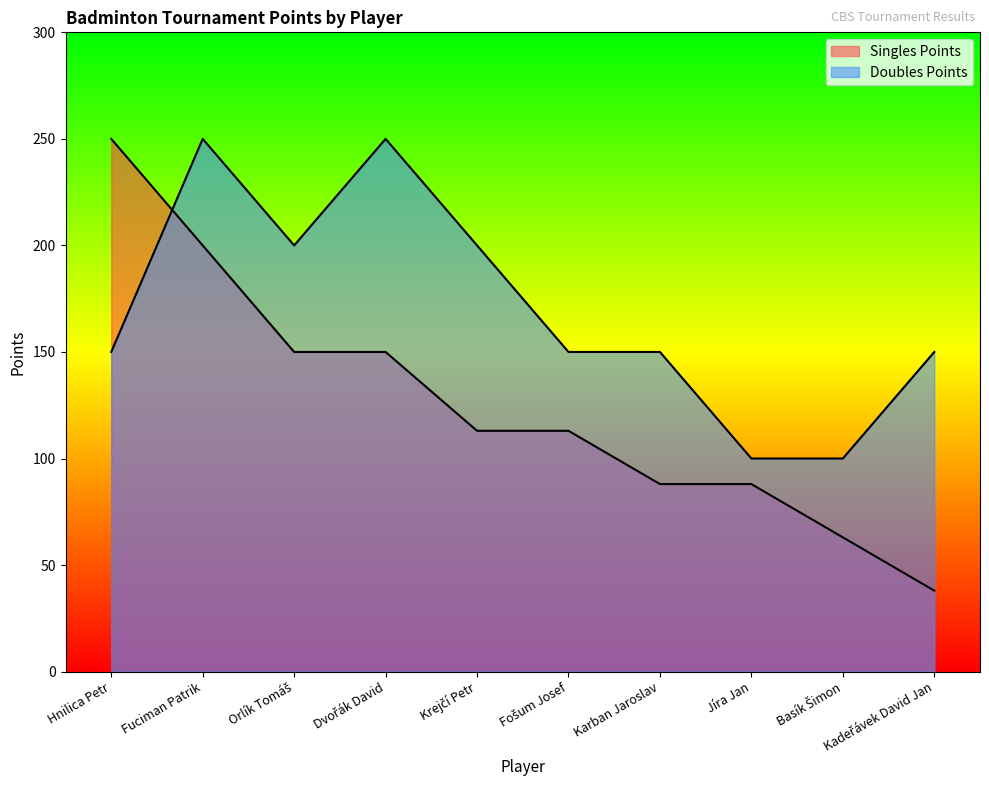

Rank the series by their average value, from highest to lowest.

Doubles Points, Singles Points